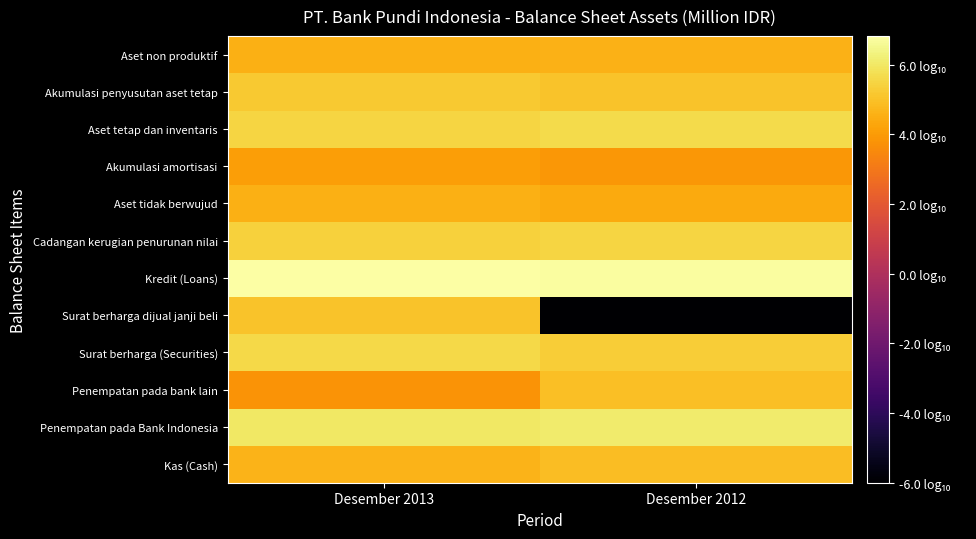

At which category is the sum across all series the highest?

Desember 2013